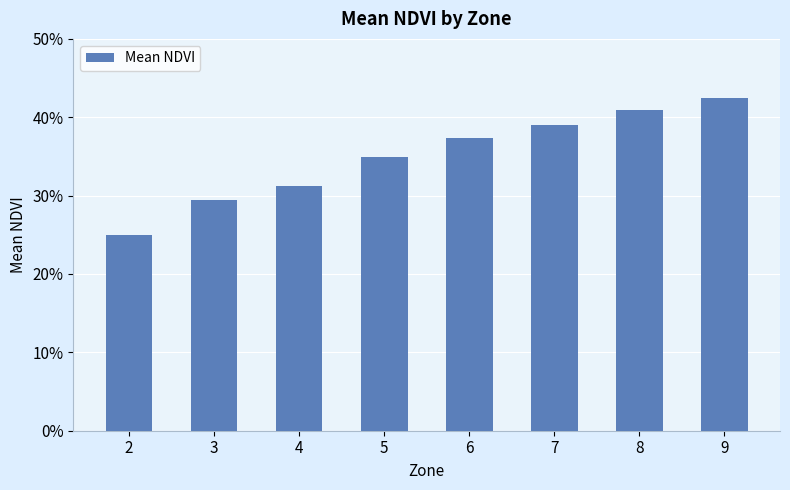

Rank the categories by value from lowest to highest.

2, 3, 4, 5, 6, 7, 8, 9